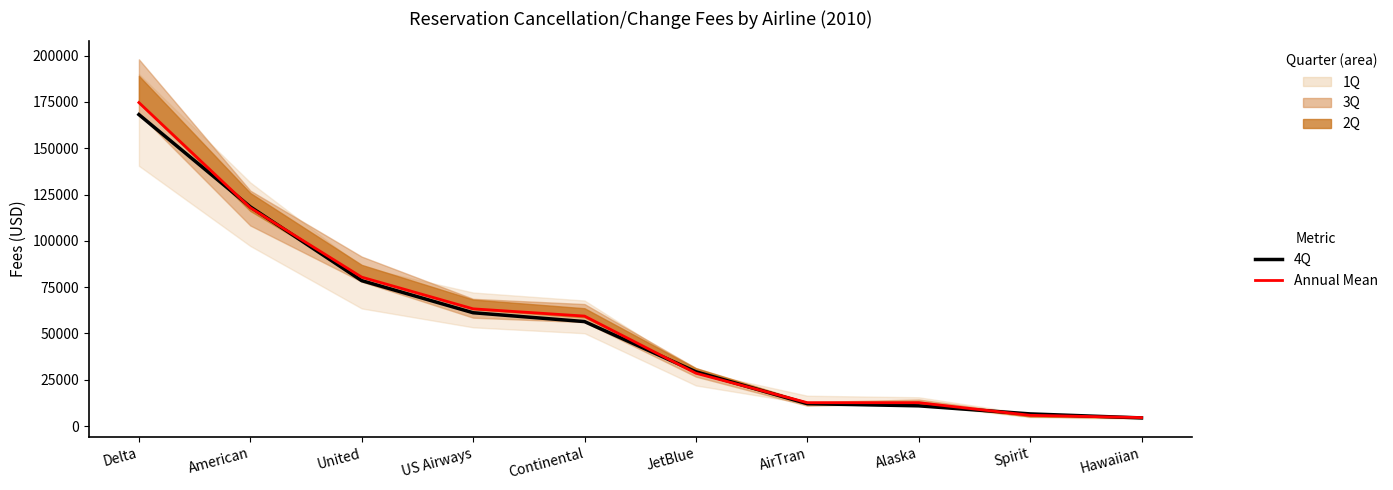

What is the sum of all Annual Mean values?

559531.0